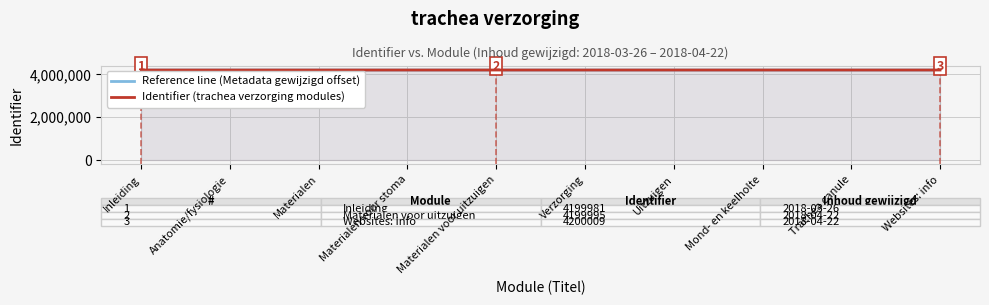

Which category has the lowest value in the Reference line (Metadata gewijzigd offset) series?

Inleiding